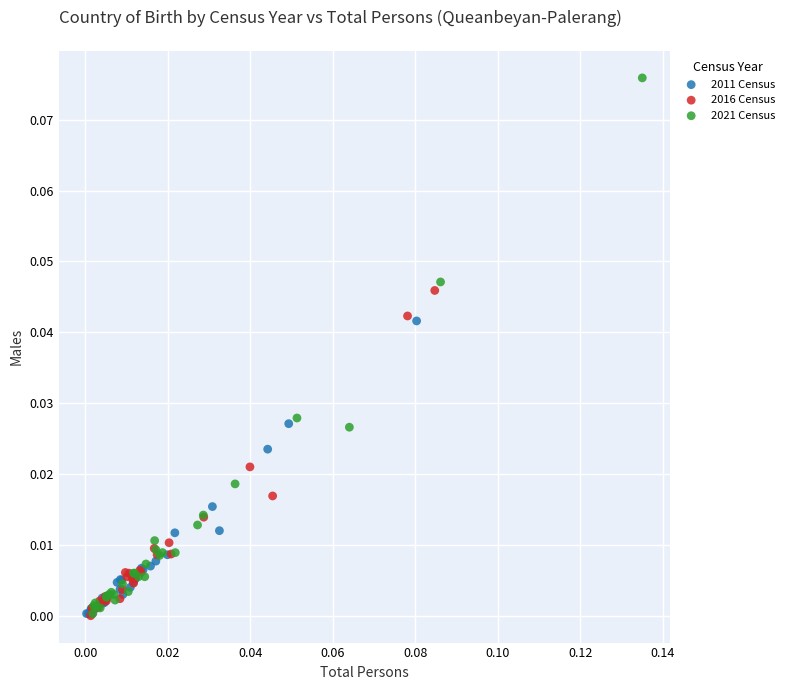

Which series contains the highest Y value?

2021 Census